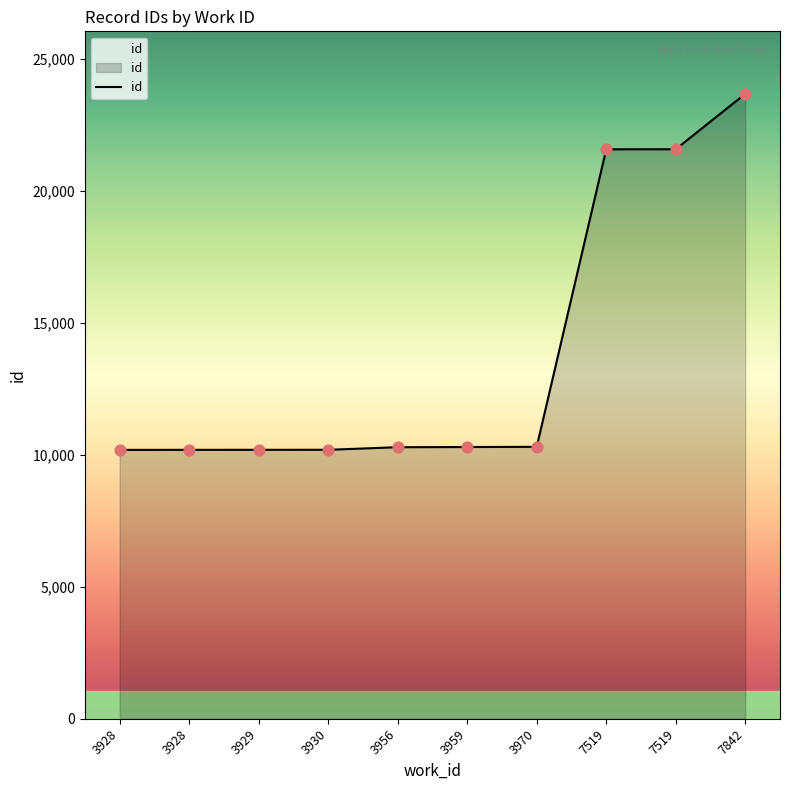

What is the ratio of the value at 7519 to the value at 3930?

2.1